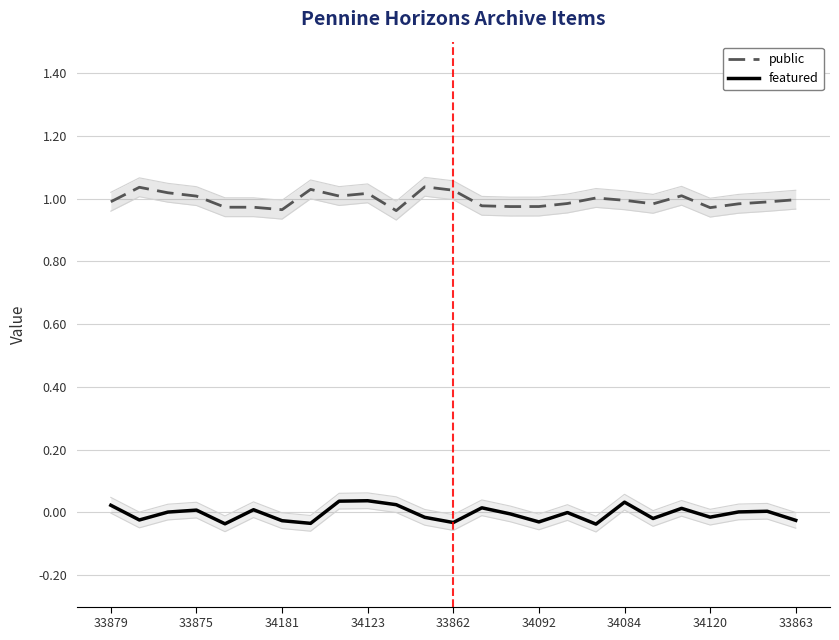

What is the sum of the public values at 34092 and 12?

2.0